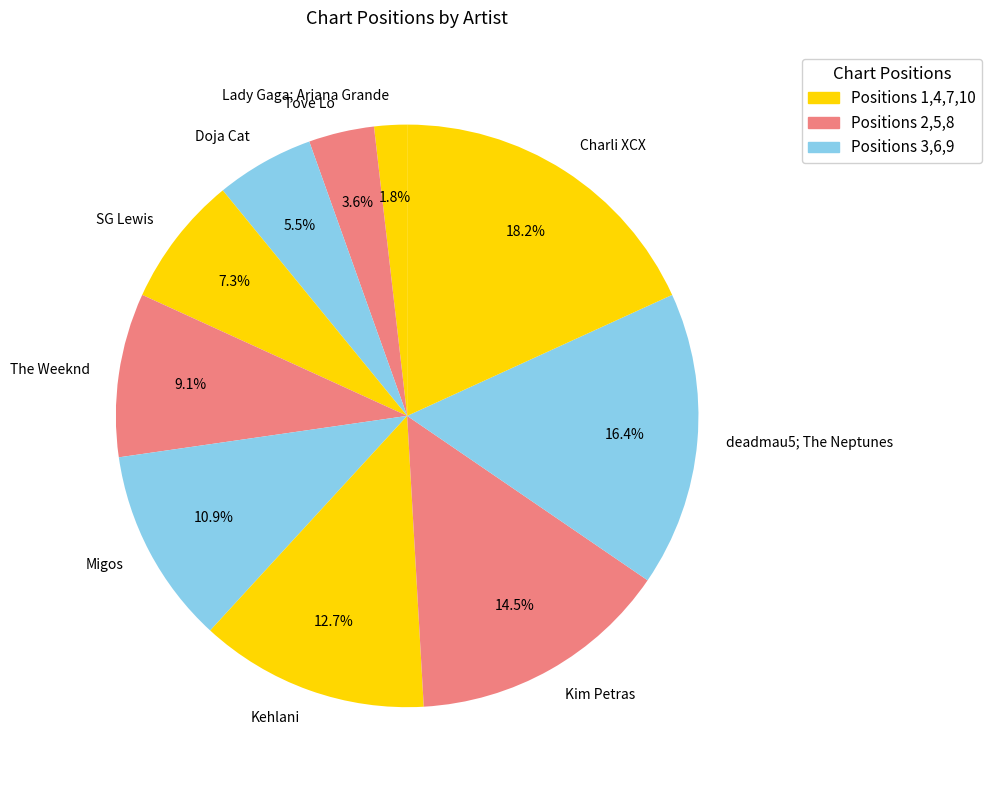

To the nearest percent, what percentage of the pie is SG Lewis?

7%